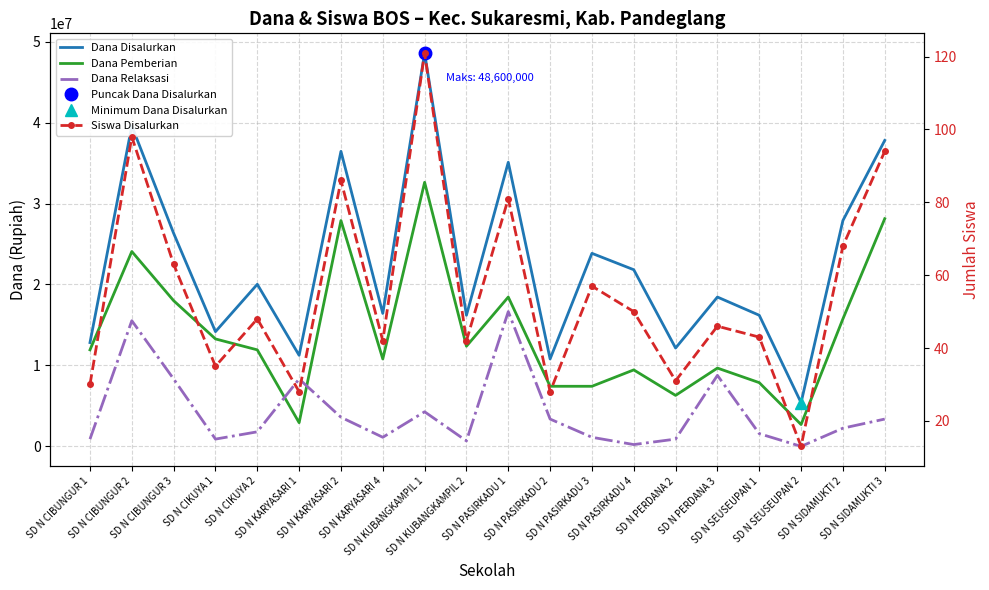

List the labels in order of Siswa Disalurkan value, smallest first.

SD N SEUSEUPAN 2, SD N KARYASARI 1, SD N PASIRKADU 2, SD N CIBUNGUR 1, SD N PERDANA 2, SD N CIKUYA 1, SD N KARYASARI 4, SD N KUBANGKAMPIL 2, SD N SEUSEUPAN 1, SD N PERDANA 3, SD N CIKUYA 2, SD N PASIRKADU 4, SD N PASIRKADU 3, SD N CIBUNGUR 3, SD N SIDAMUKTI 2, SD N PASIRKADU 1, SD N KARYASARI 2, SD N SIDAMUKTI 3, SD N CIBUNGUR 2, SD N KUBANGKAMPIL 1